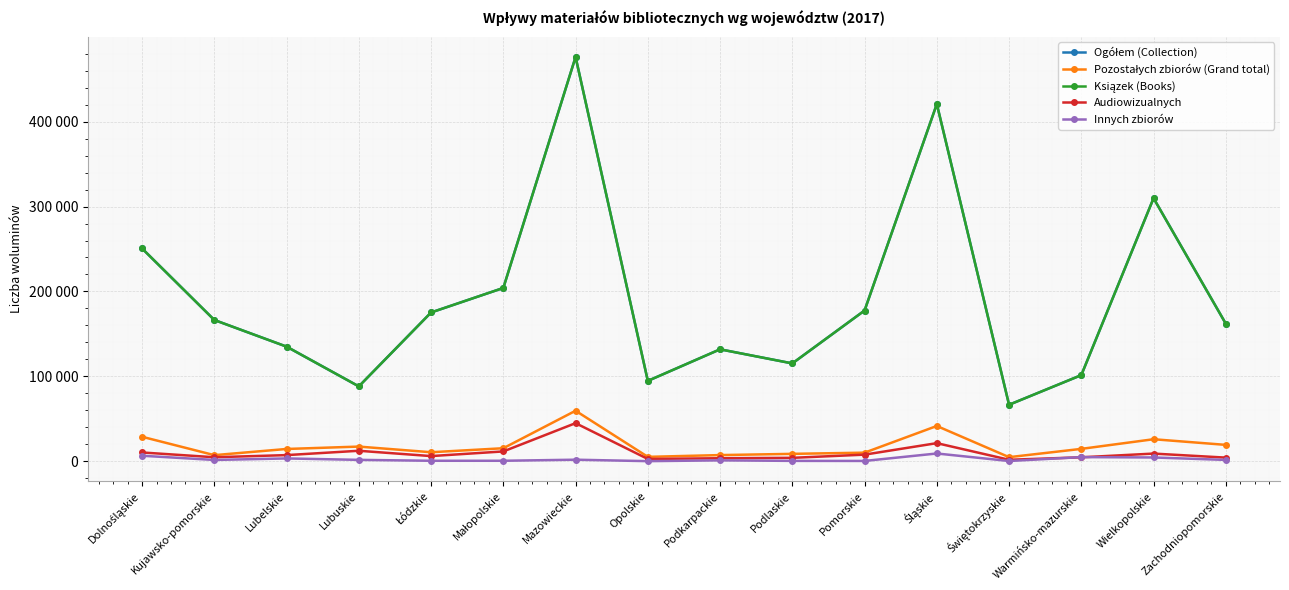

Which series has the largest total across all categories?

Ogółem (Collection)